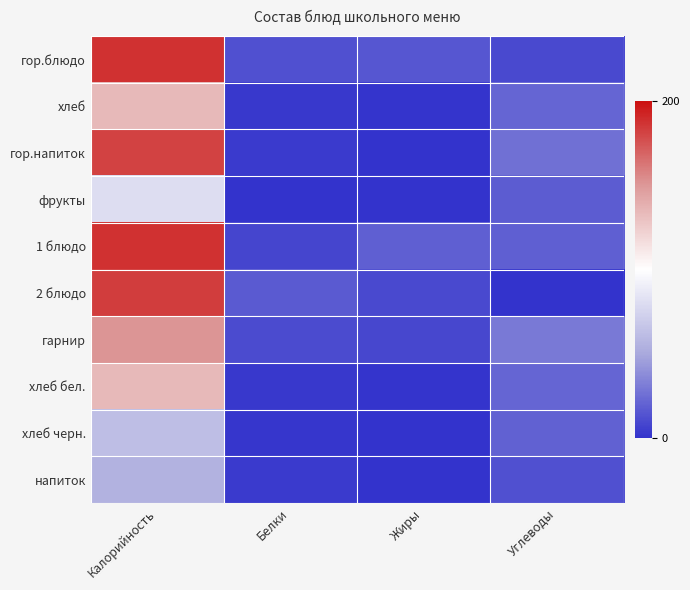

Reading left to right, transcribe all the data shown in this chart.

гор.блюдо: Калорийность=188.0	Белки=13.0	Жиры=15.0	Углеводы=10.0
хлеб: Калорийность=134.0	Белки=3.1	Жиры=0.9	Углеводы=21.1
гор.напиток: Калорийность=182.0	Белки=3.8	Жиры=0.7	Углеводы=26.0
фрукты: Калорийность=80.0	Белки=0.6	Жиры=0.0	Углеводы=17.2
1 блюдо: Калорийность=188.0	Белки=8.5	Жиры=19.0	Углеводы=19.2
2 блюдо: Калорийность=183.0	Белки=16.7	Жиры=9.7	Углеводы=0.5
гарнир: Калорийность=151.0	Белки=10.2	Жиры=9.1	Углеводы=29.9
хлеб бел.: Калорийность=134.0	Белки=3.1	Жиры=0.9	Углеводы=21.1
хлеб черн.: Калорийность=61.8	Белки=2.2	Жиры=0.4	Углеводы=19.7
напиток: Калорийность=55.2	Белки=3.6	Жиры=0.0	Углеводы=12.8